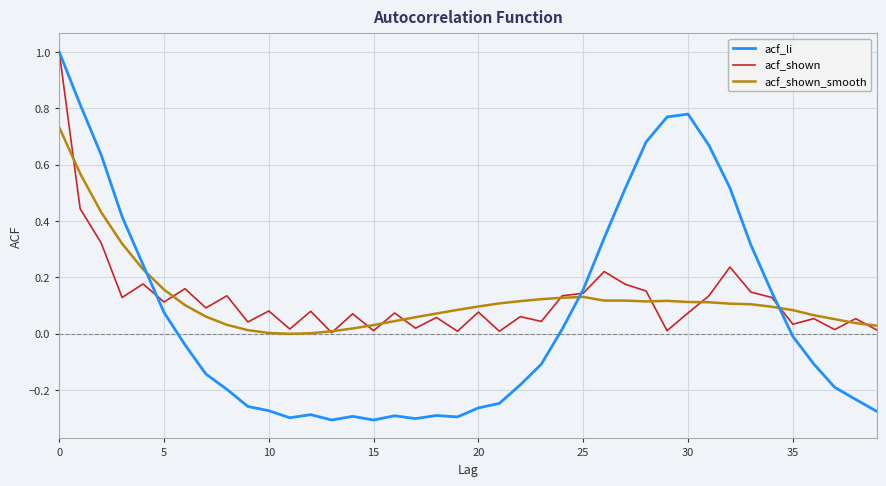

Which series has the widest spread of values?

acf_li